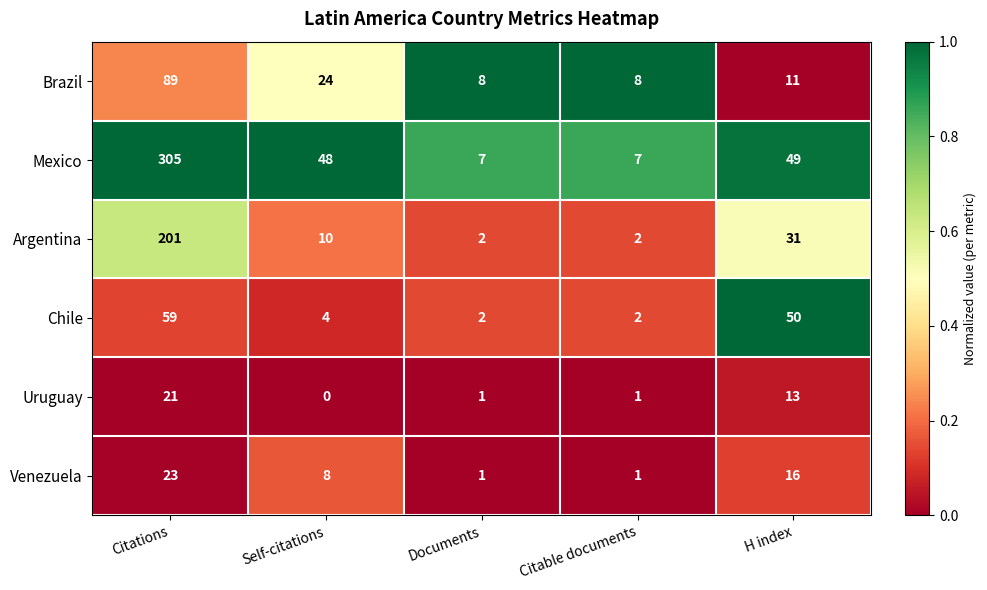

What is the total value across all series at Documents?

21